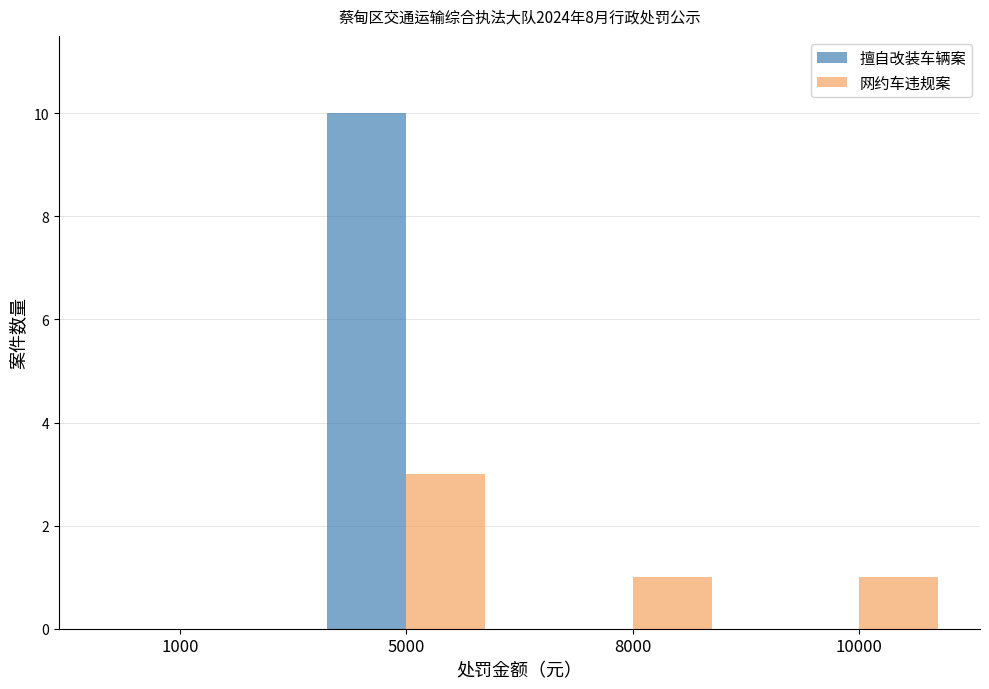

Which series has the largest total across all categories?

擅自改装车辆案